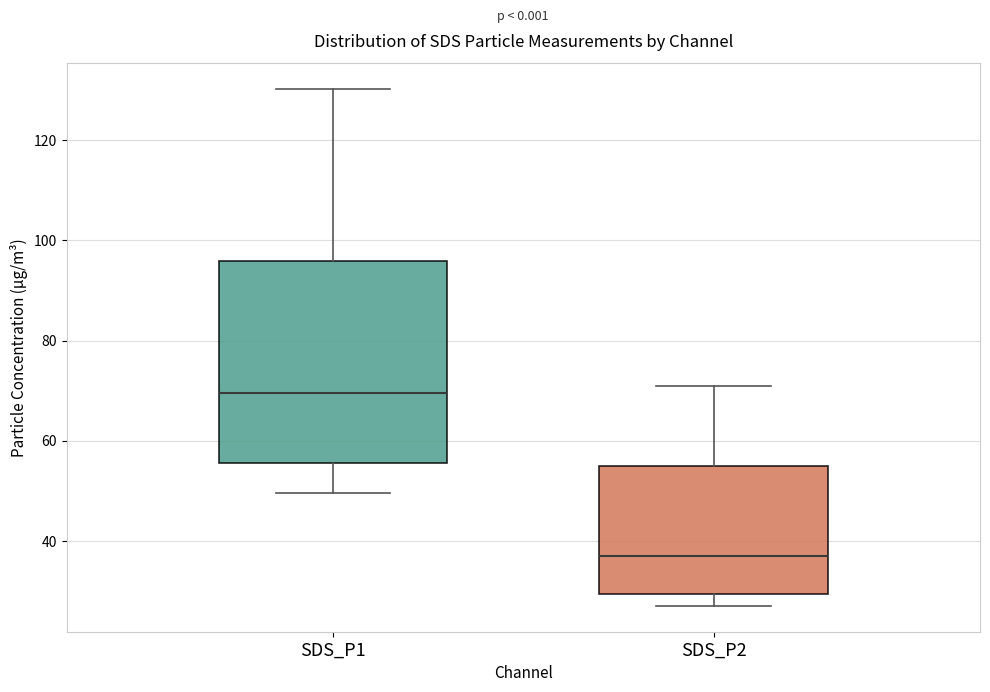

Reading left to right, transcribe this box plot: for each box, give where its median line is, the range the box spans, and where its two whiskers end, as read against the y-axis. The values are not printed on the chart, so give them approximately, as read against the axis.

SDS_P1: median 70, box 56 to 96, whiskers 50 to 130
SDS_P2: median 38, box 30 to 56, whiskers 28 to 70